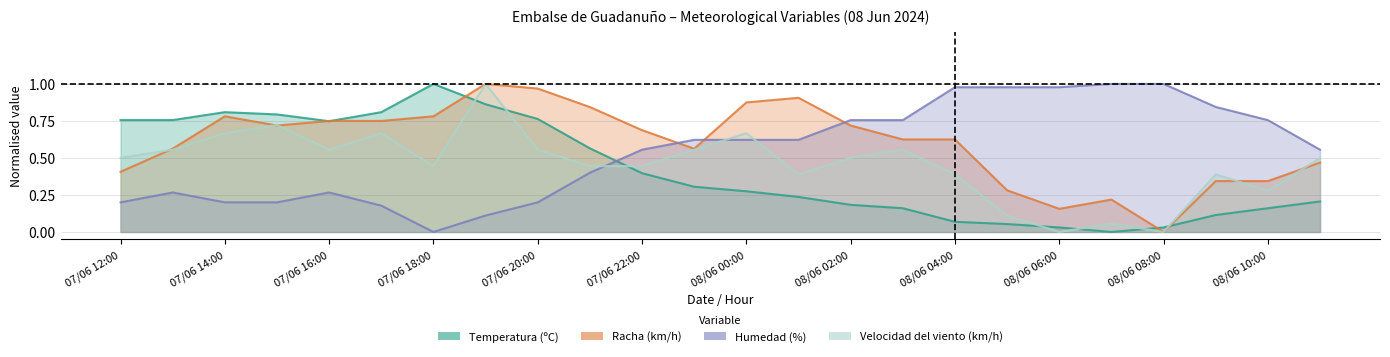

True or false: Velocidad del viento (km/h) and Racha (km/h) intersect in this chart.

True